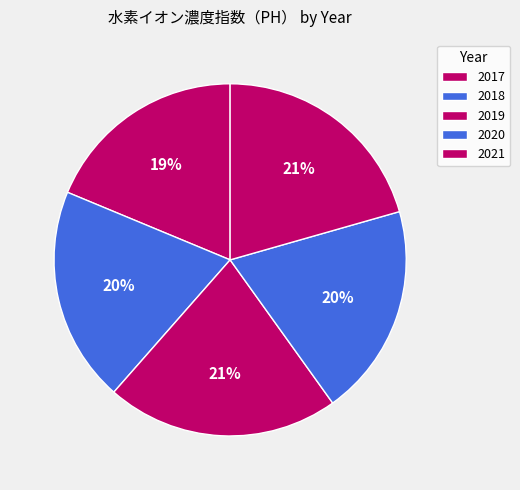

Is it true that 2019 is 21% of the pie?

True